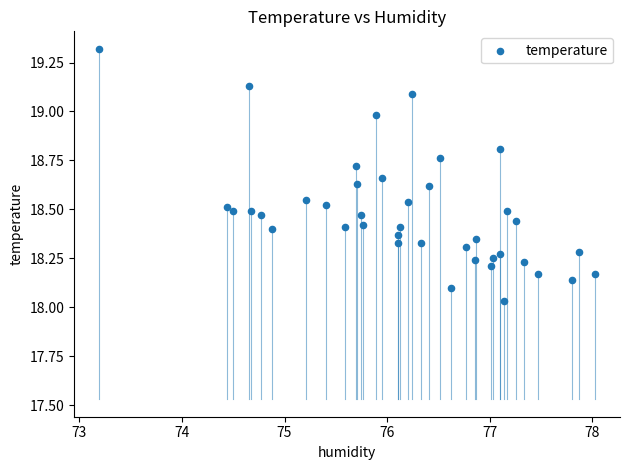

What is the range of X values (max minus min)?

4.8